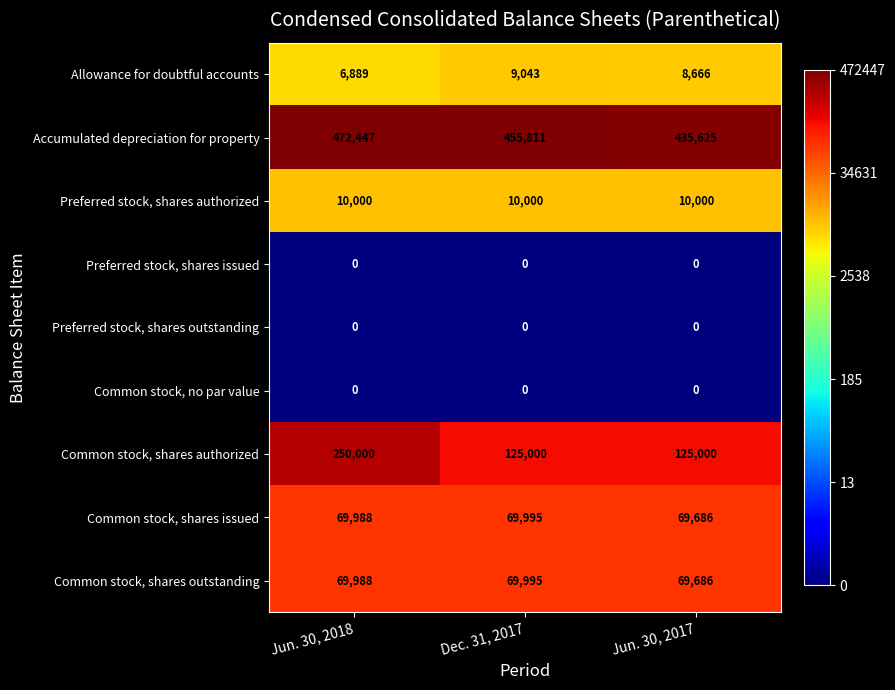

True or false: Common stock, shares issued has a value of 69686 at Jun. 30, 2017.

True